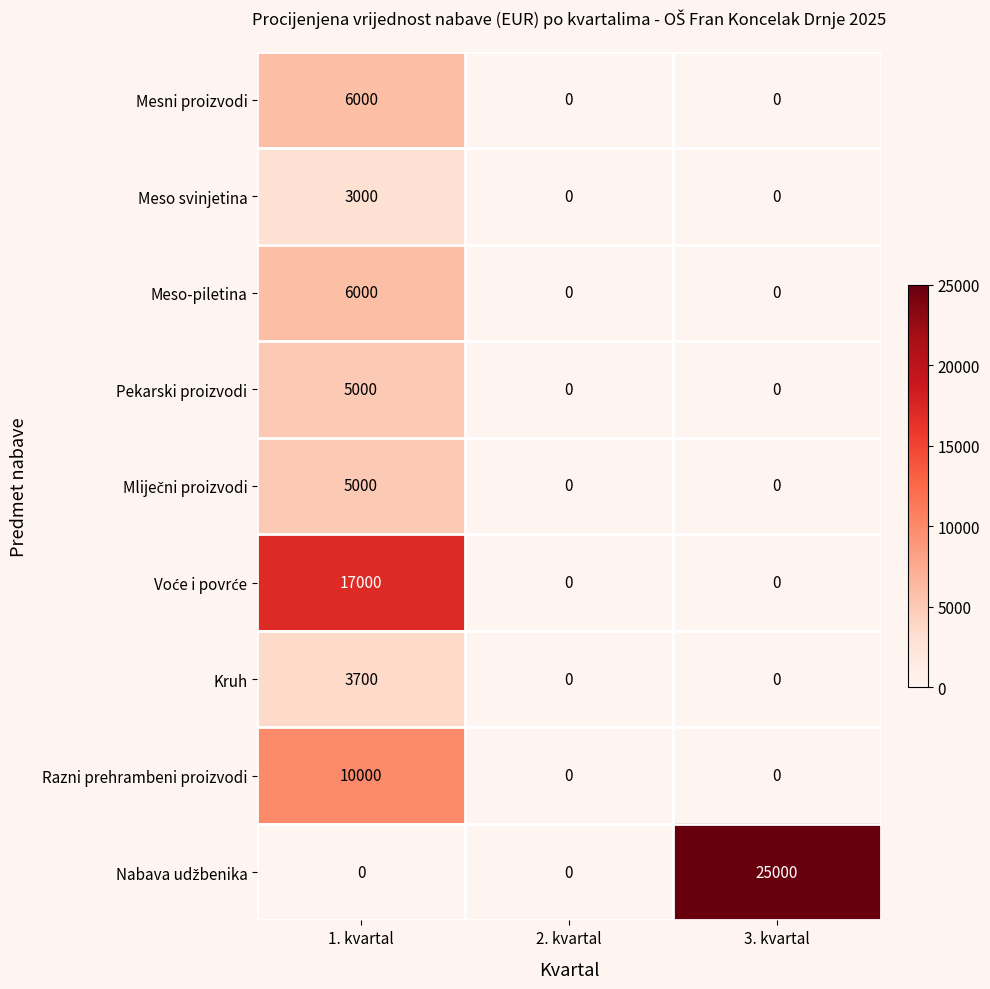

What is the sum of all Meso svinjetina values?

3000